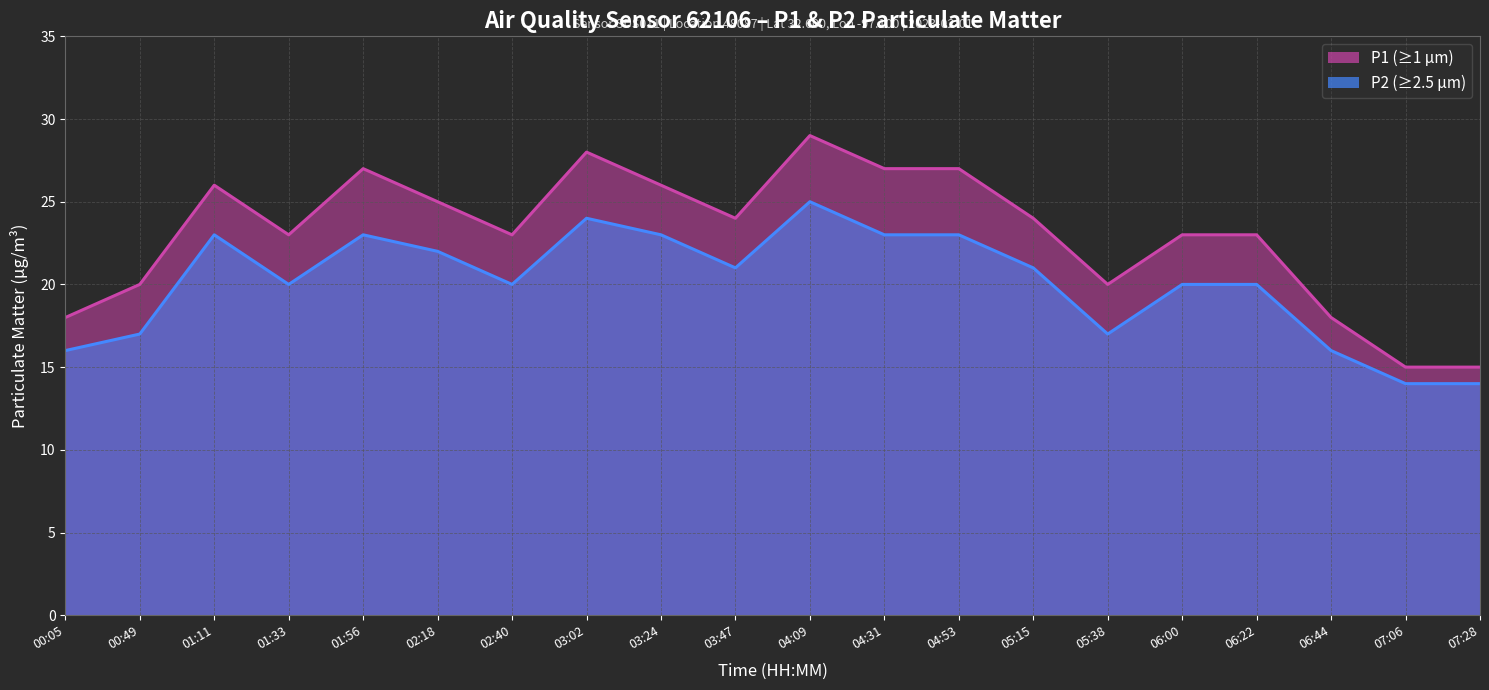

What is the label of the 11th point from the right?

03:47